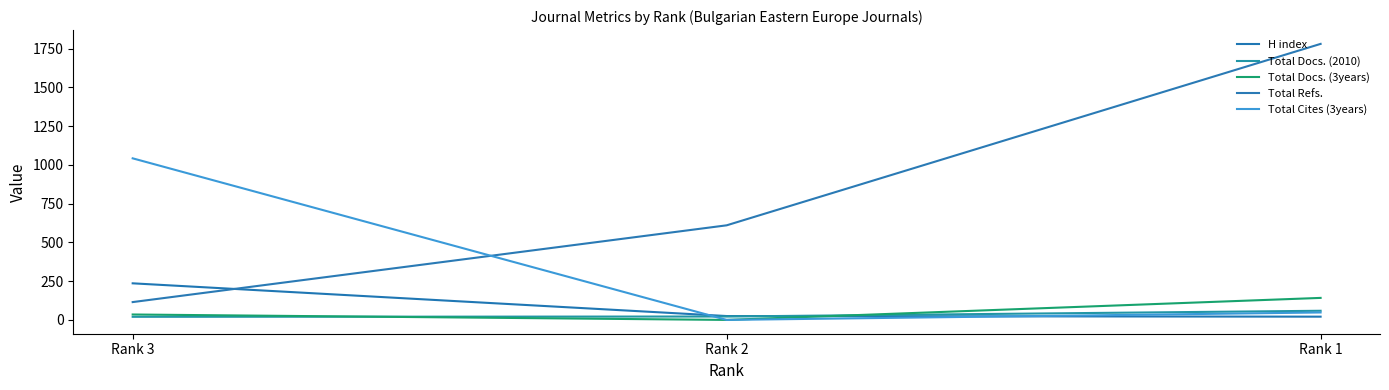

At Rank 3, list the series in order from largest to smallest.

Total Cites (3years), H index, Total Refs., Total Docs. (3years), Total Docs. (2010)